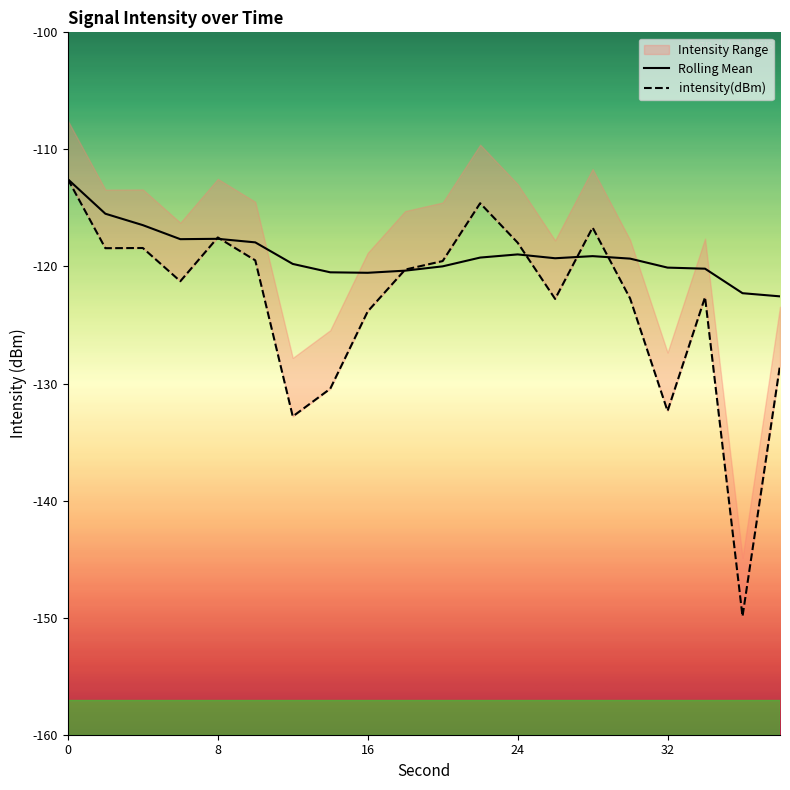

What is the highest value of the Rolling Mean series?

-112.5